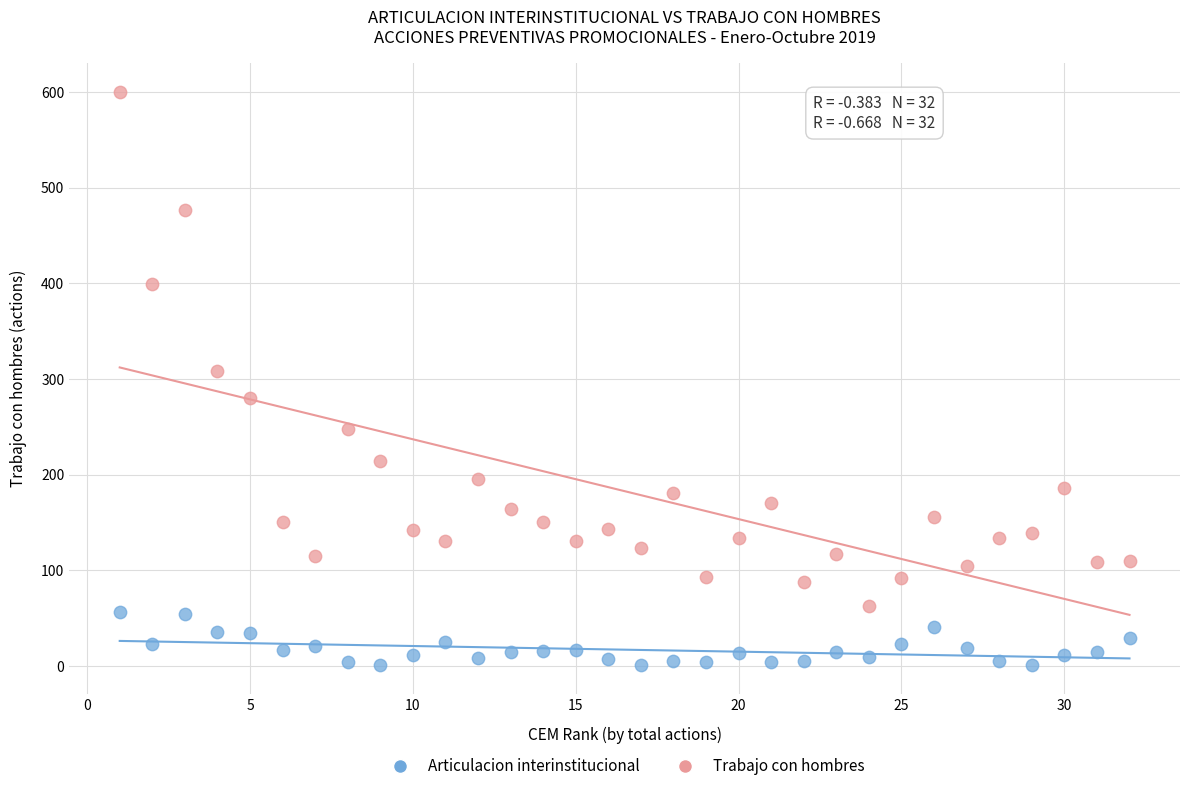

Across all data points, what is the range of X values (max minus min)?

31